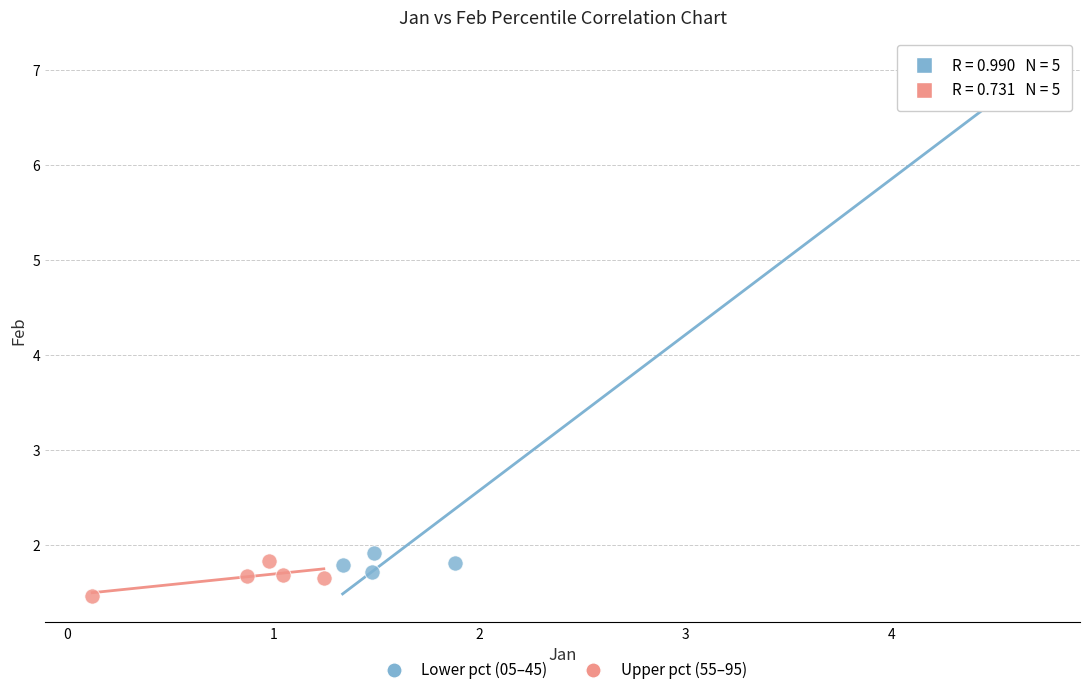

Which series has the largest Y range (max minus min)?

Lower pct (05–45)